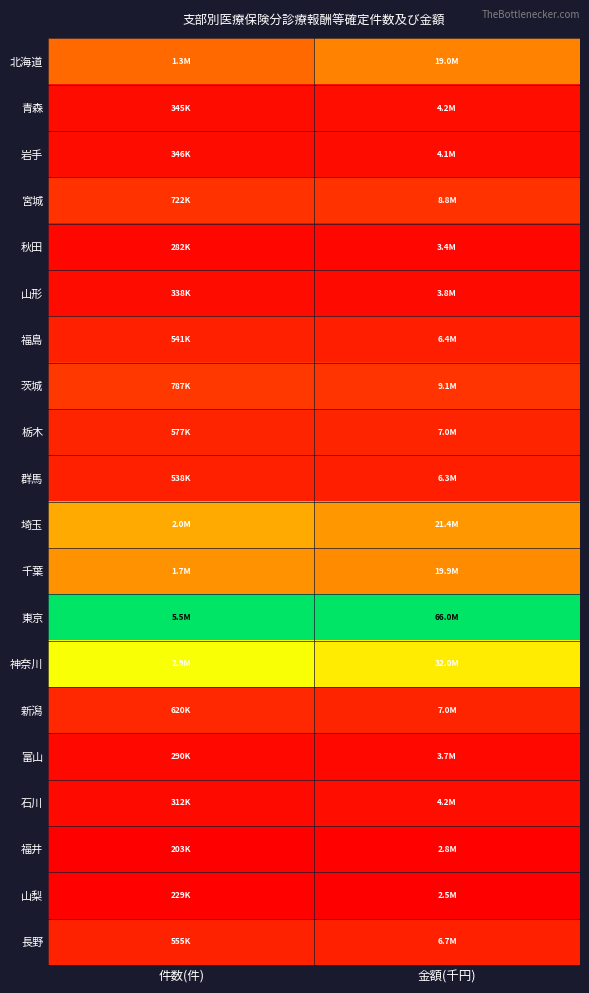

Reading left to right, list all the values displayed in this chart.

北海道: 件数(件)=0.2	金額(千円)=0.3
青森: 件数(件)=0.0	金額(千円)=0.0
岩手: 件数(件)=0.0	金額(千円)=0.0
宮城: 件数(件)=0.1	金額(千円)=0.1
秋田: 件数(件)=0.0	金額(千円)=0.0
山形: 件数(件)=0.0	金額(千円)=0.0
福島: 件数(件)=0.1	金額(千円)=0.1
茨城: 件数(件)=0.1	金額(千円)=0.1
栃木: 件数(件)=0.1	金額(千円)=0.1
群馬: 件数(件)=0.1	金額(千円)=0.1
埼玉: 件数(件)=0.3	金額(千円)=0.3
千葉: 件数(件)=0.3	金額(千円)=0.3
東京: 件数(件)=1.0	金額(千円)=1.0
神奈川: 件数(件)=0.5	金額(千円)=0.5
新潟: 件数(件)=0.1	金額(千円)=0.1
富山: 件数(件)=0.0	金額(千円)=0.0
石川: 件数(件)=0.0	金額(千円)=0.0
福井: 件数(件)=0.0	金額(千円)=0.0
山梨: 件数(件)=0.0	金額(千円)=0.0
長野: 件数(件)=0.1	金額(千円)=0.1